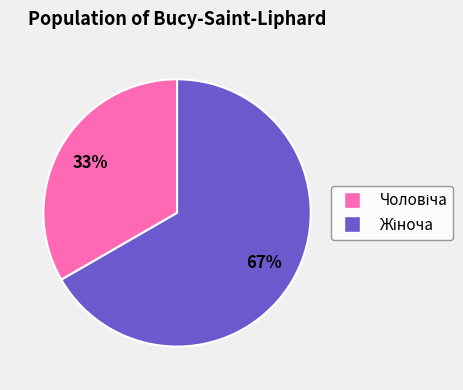

Is there any slice that represents more than half of the pie?

Yes